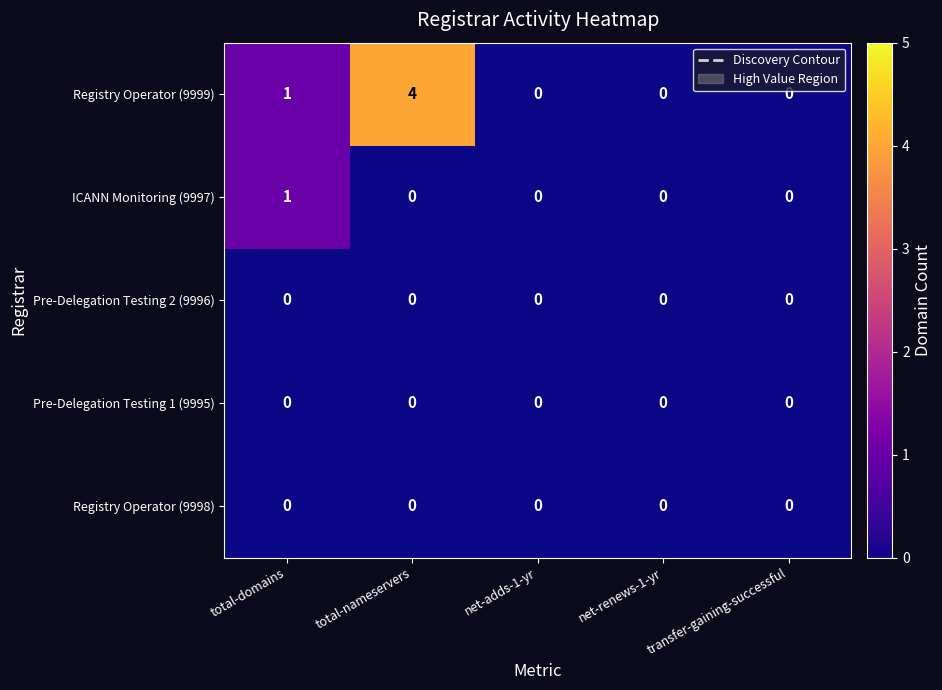

The Registry Operator (9999) series shows -2 at net-adds-1-yr. True or false?

False